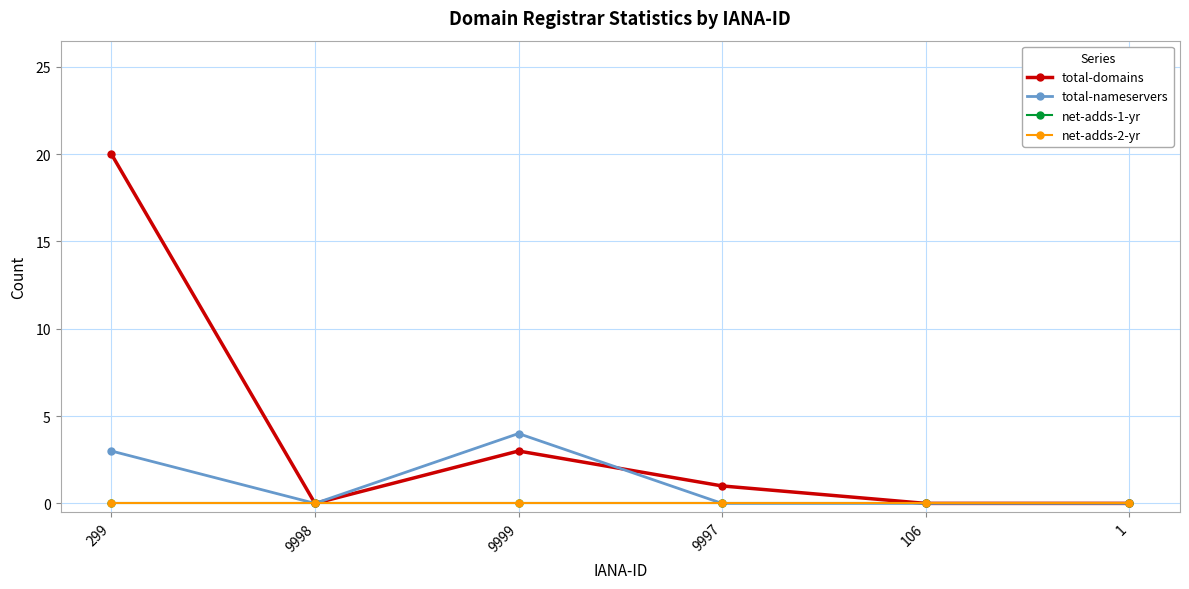

Where does the total-domains series first go above 1?

299